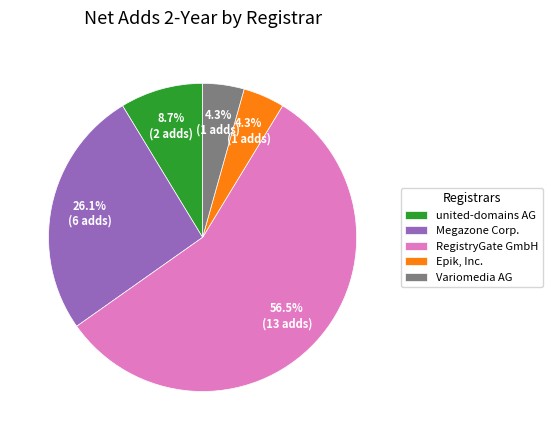

Approximately how many times larger is the value at united-domains AG compared to Megazone Corp.?

0.3